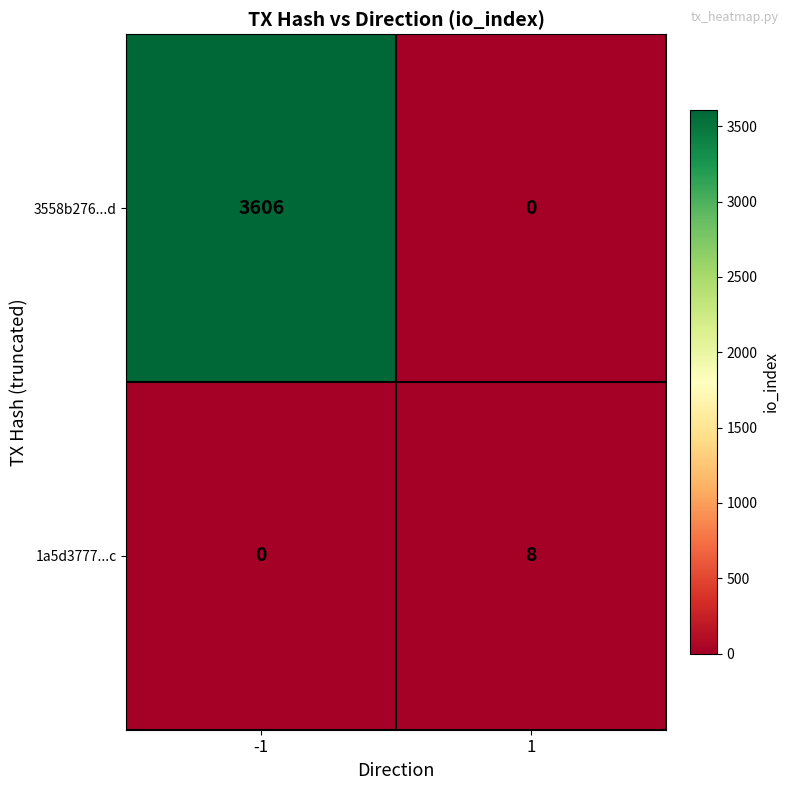

What is the average value of the 3558b276...d series?

1803